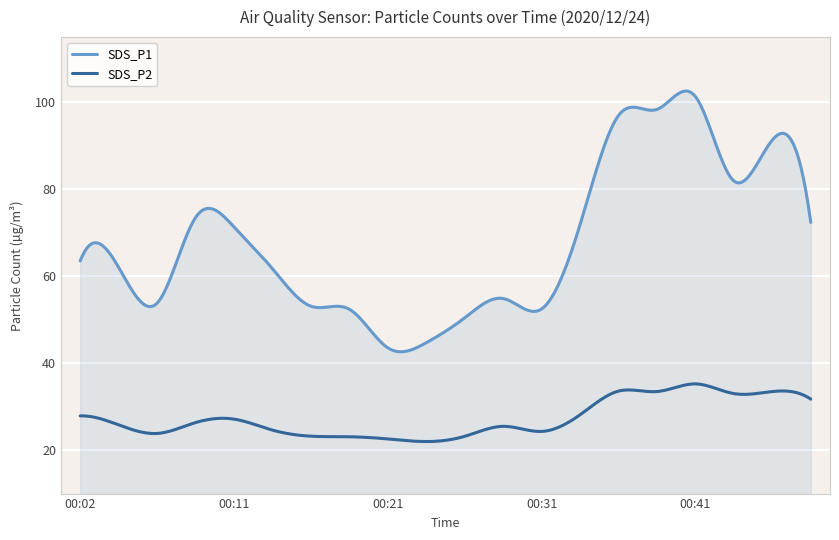

What is the highest value of the SDS_P2 series?

35.2